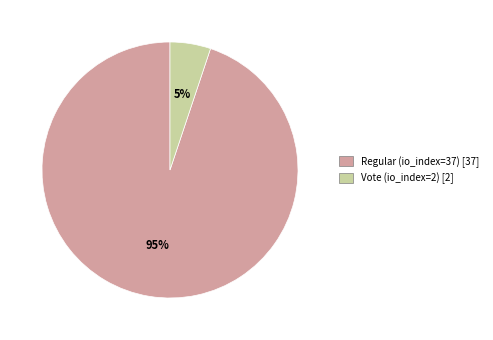

Count the number of slices in the pie.

2